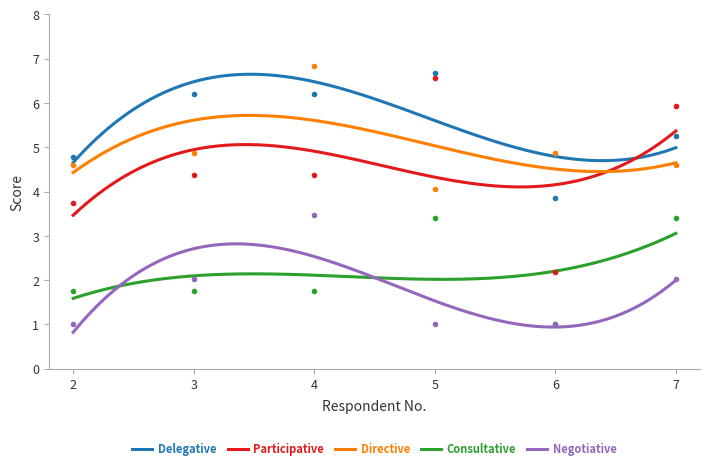

How many lines are shown in the chart?

5